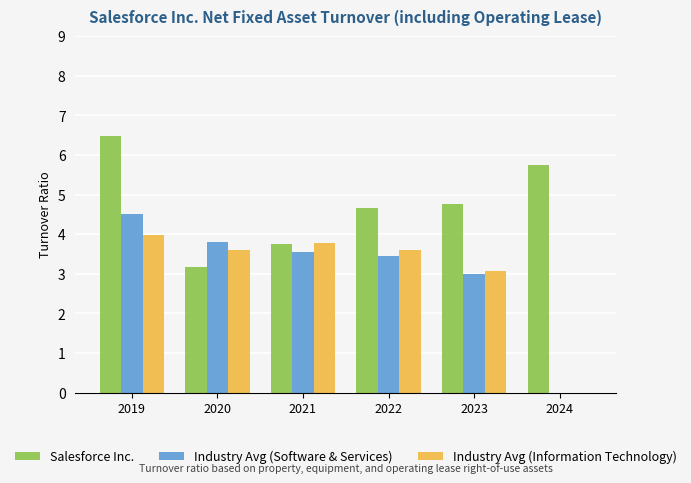

What is the average value of the Industry Avg (Software & Services) series?

3.1